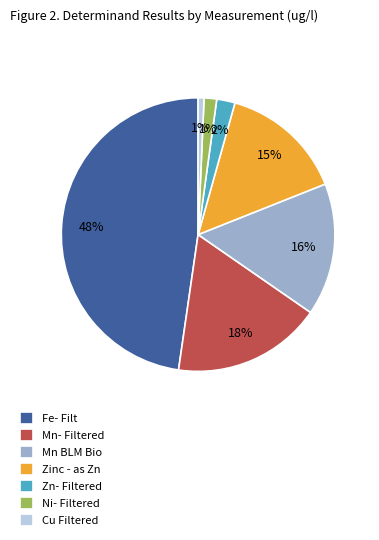

Count the number of slices in the pie.

7